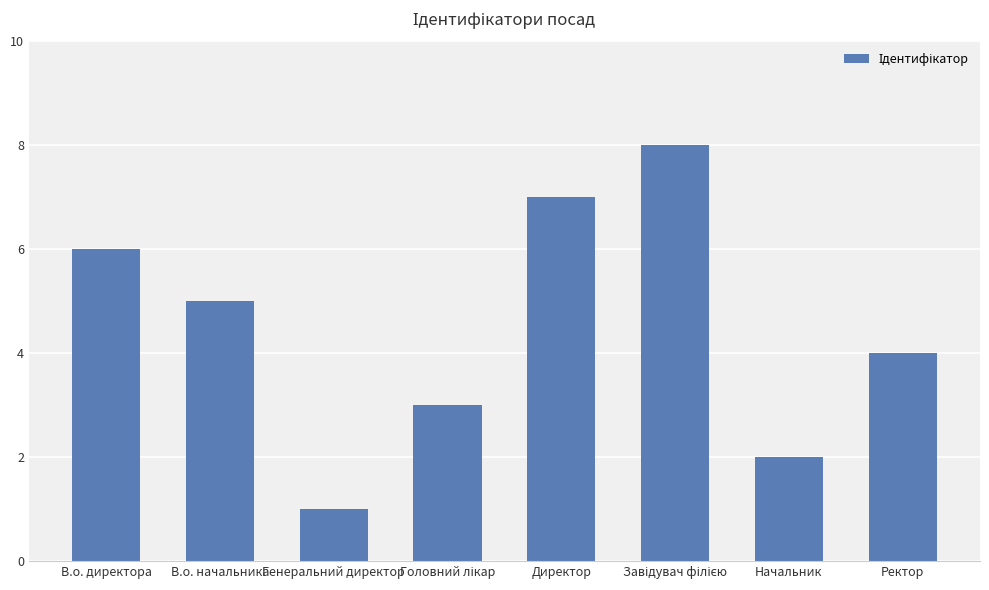

The chart shows a value of 11 at Директор. True or false?

False